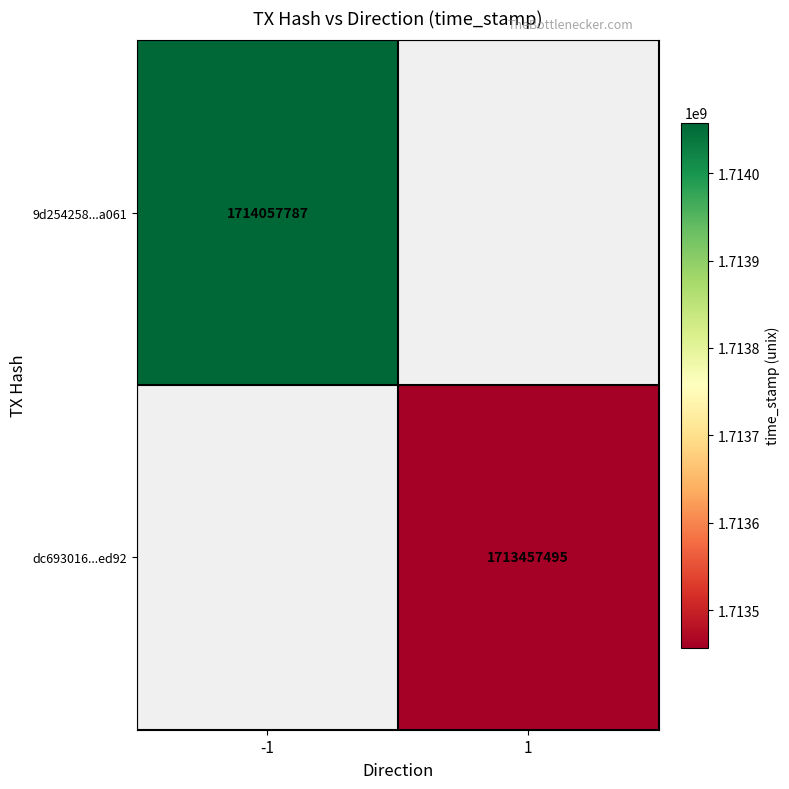

Which category has the lowest value across all series?

1